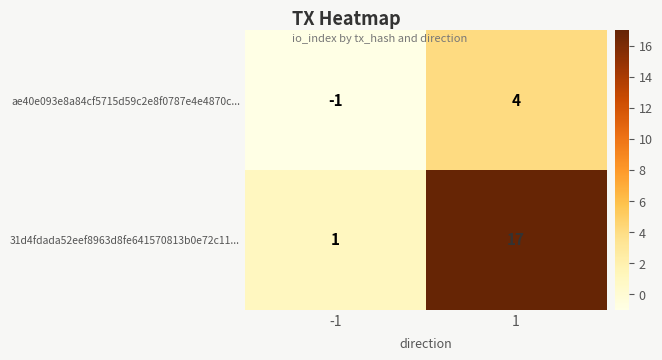

Reading left to right, transcribe all the data shown in this chart.

ae40e093e8a84cf5715d59c2e8f0787e4e4870c...: -1=-1	1=4
31d4fdada52eef8963d8fe641570813b0e72c11...: -1=1	1=17